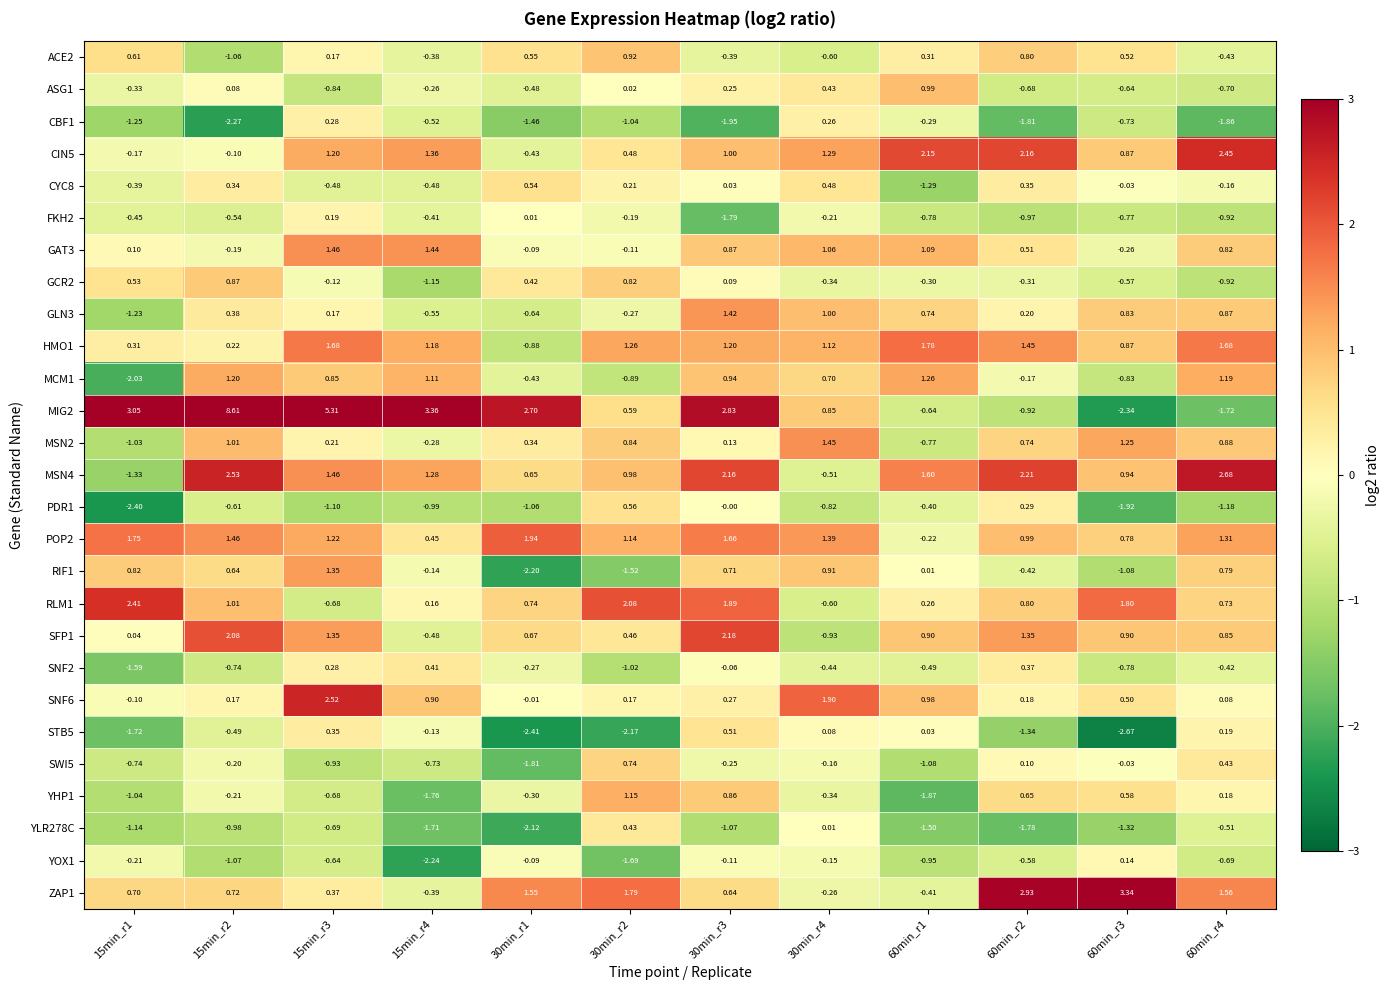

Is the value of STB5 at 15min_r2 greater than the value of SFP1 at 15min_r4?

No